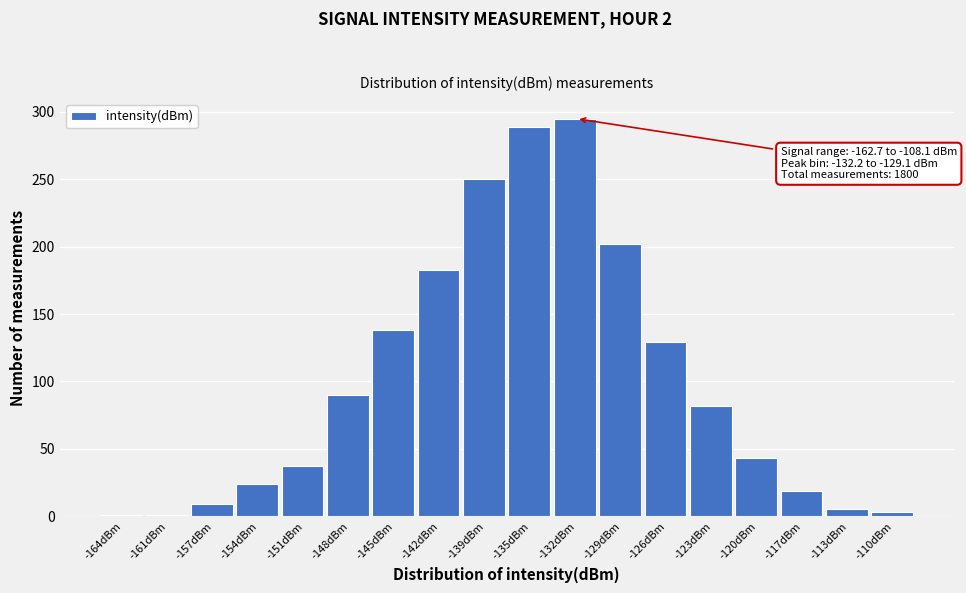

Reading left to right, extract all data points from this chart.

-164dBm=1	-161dBm=1	-157dBm=9	-154dBm=24	-151dBm=37	-148dBm=90	-145dBm=138	-142dBm=183	-139dBm=250	-135dBm=289	-132dBm=295	-129dBm=202	-126dBm=129	-123dBm=82	-120dBm=43	-117dBm=19	-113dBm=5	-110dBm=3